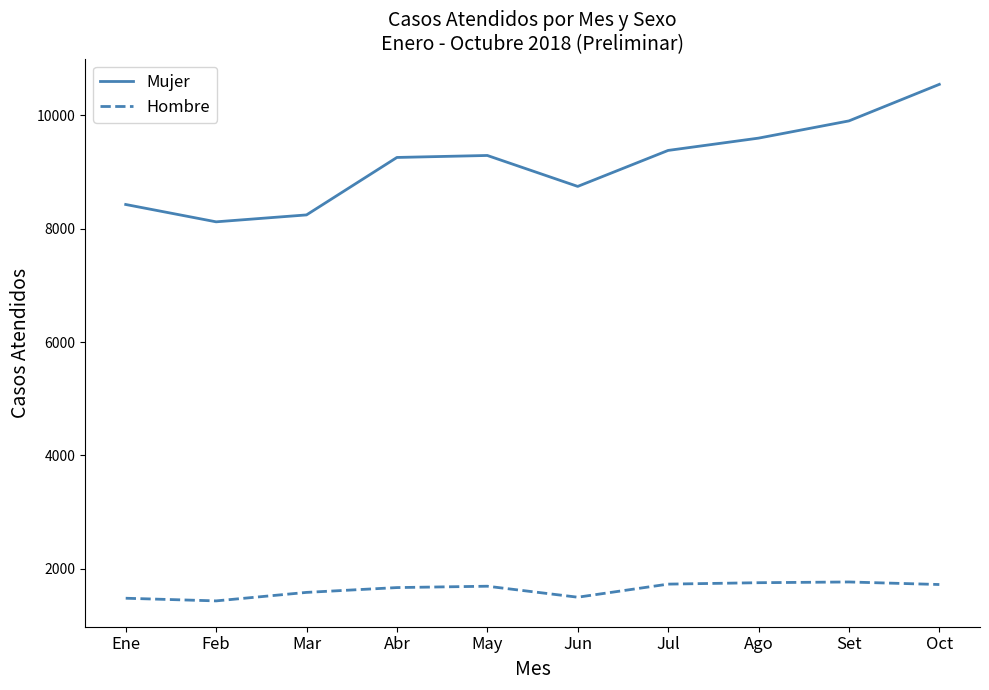

True or false: Mujer and Hombre cross at least once.

False